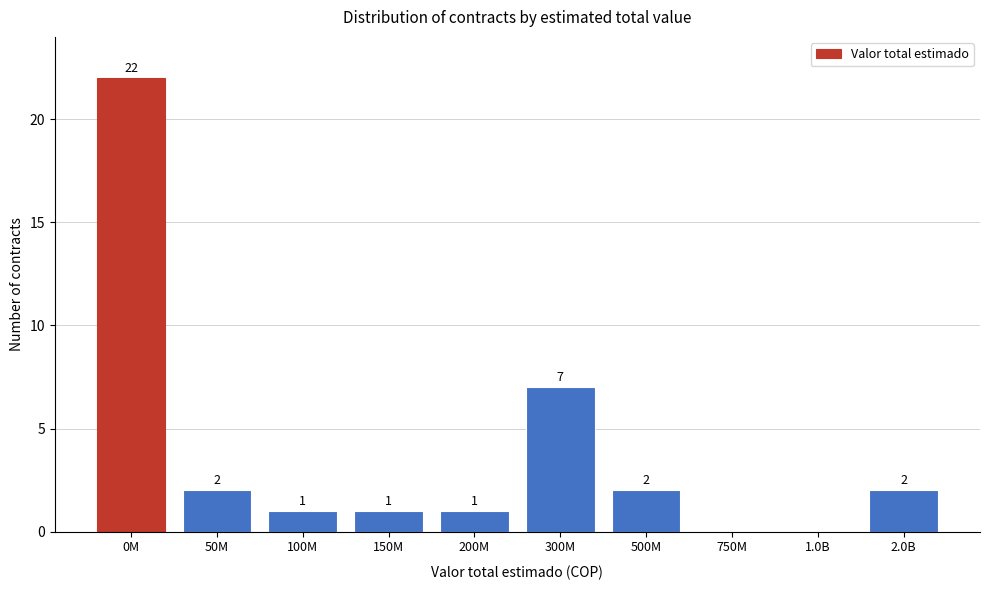

Reading left to right, transcribe all the data shown in this chart.

0M=22	50M=2	100M=1	150M=1	200M=1	300M=7	500M=2	750M=0	1.0B=0	2.0B=2